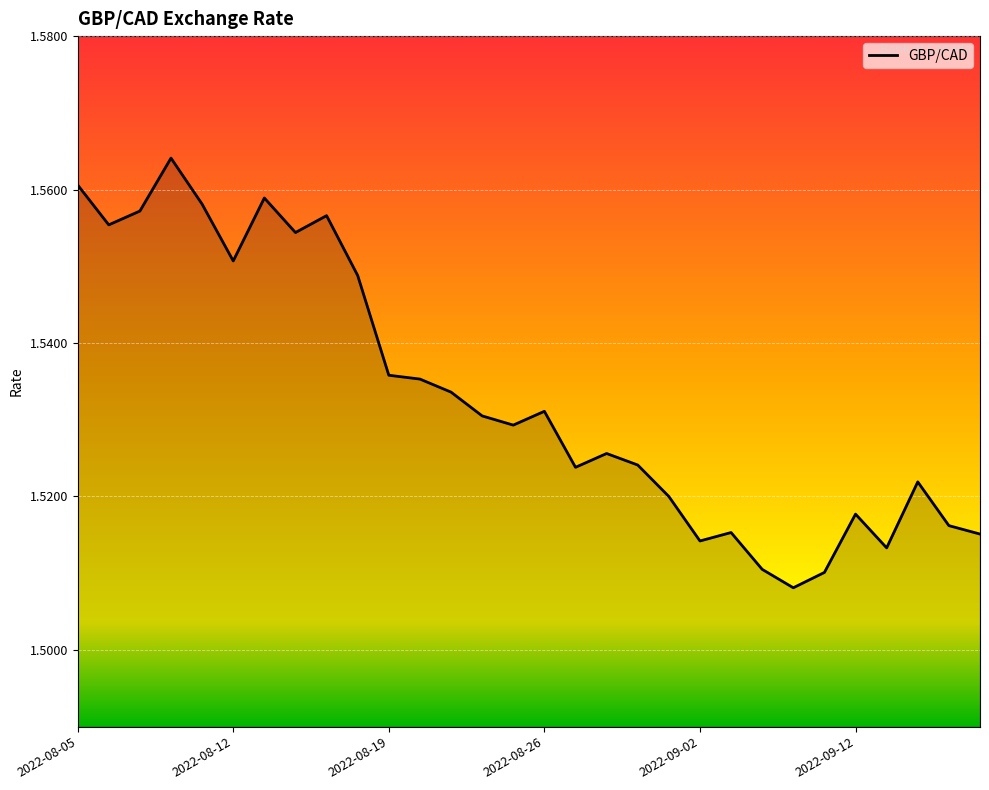

Is this an area chart (filled region under the line)?

Yes